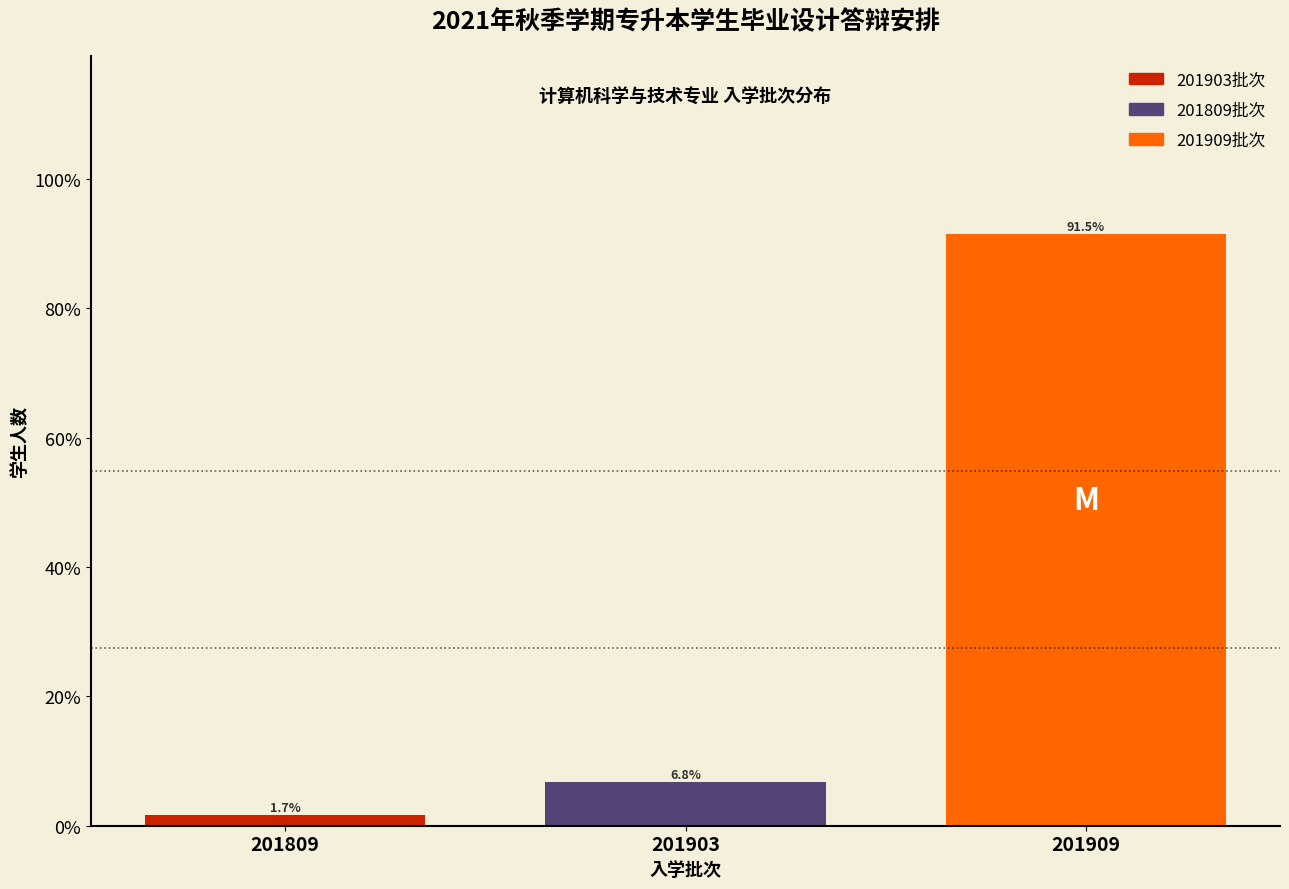

Reading left to right, what are all the values shown in this chart?

201809=1.7	201903=6.8	201909=91.5